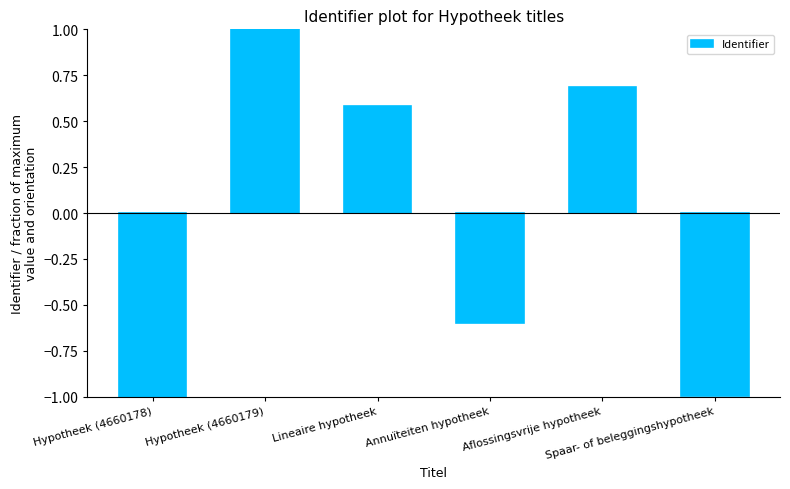

Between Spaar- of beleggingshypotheek and Annuïteiten hypotheek, which is larger?

Annuïteiten hypotheek